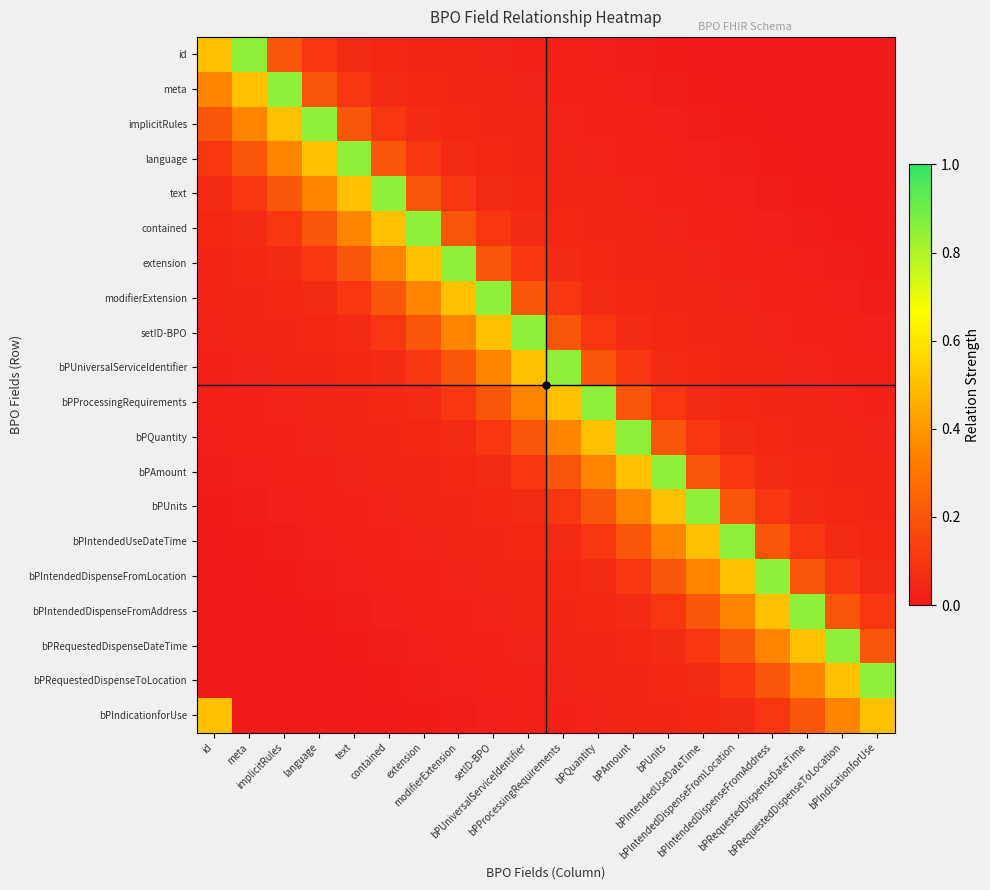

At bPIntendedDispenseFromLocation, list the series in order from smallest to largest.

id, meta, implicitRules, language, text, contained, extension, modifierExtension, setID-BPO, bPUniversalServiceIdentifier, bPProcessingRequirements, bPQuantity, bPIndicationforUse, bPAmount, bPRequestedDispenseToLocation, bPUnits, bPRequestedDispenseDateTime, bPIntendedDispenseFromAddress, bPIntendedDispenseFromLocation, bPIntendedUseDateTime